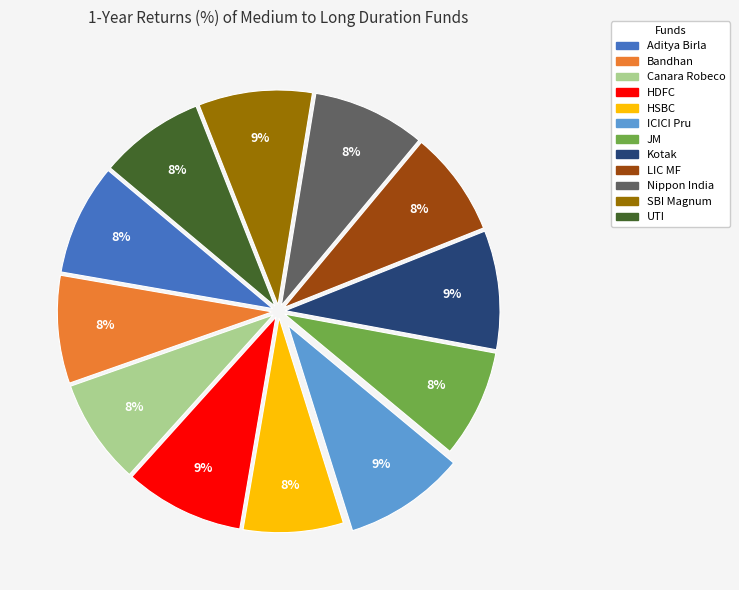

Does any single category account for the majority?

No